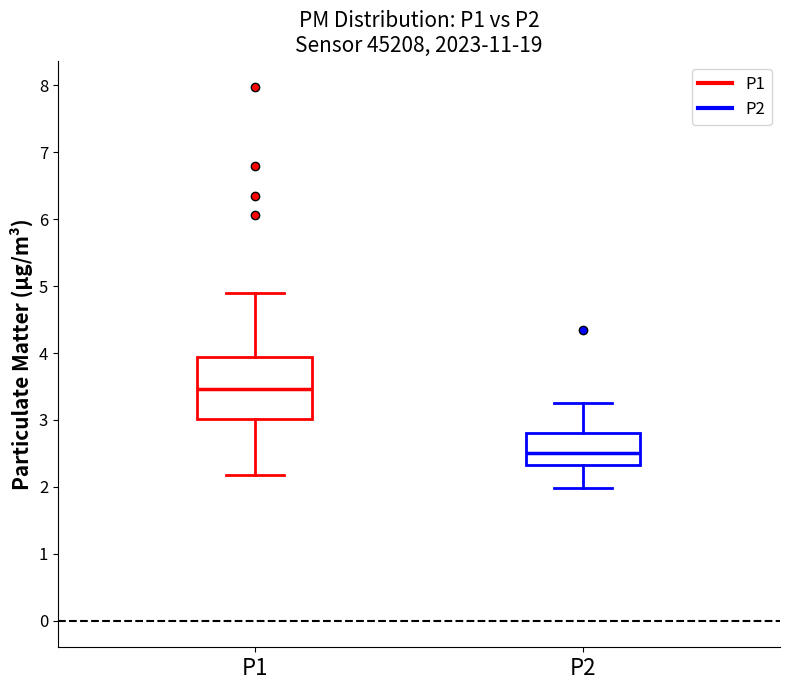

Reading left to right, transcribe this box plot: for each box, give where its median line is, the range the box spans, and where its two whiskers end, as read against the y-axis. The values are not printed on the chart, so give them approximately, as read against the axis.

P1: median 3.5, box 3.0 to 3.9, whiskers 2.2 to 4.9
P2: median 2.5, box 2.3 to 2.8, whiskers 2.0 to 3.3